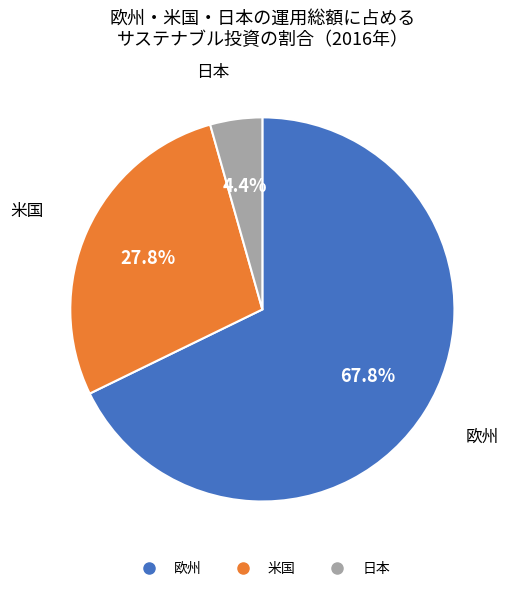

Is it true that 日本 is 12% of the pie?

False